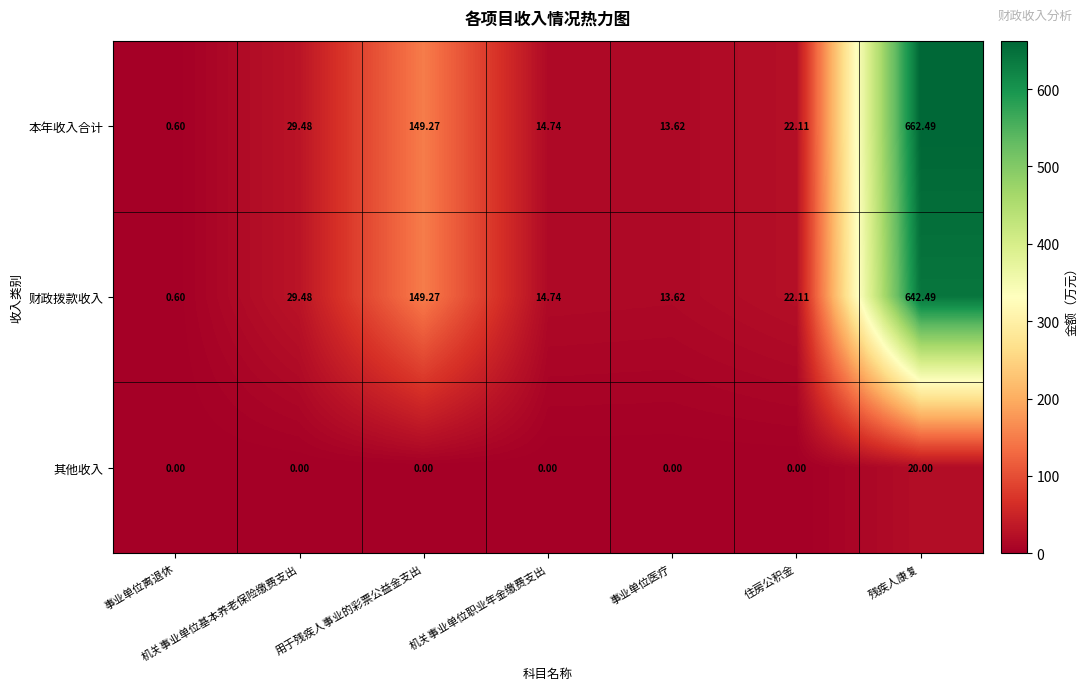

What is the difference between the highest and lowest values at 机关事业单位基本养老保险缴费支出?

29.5